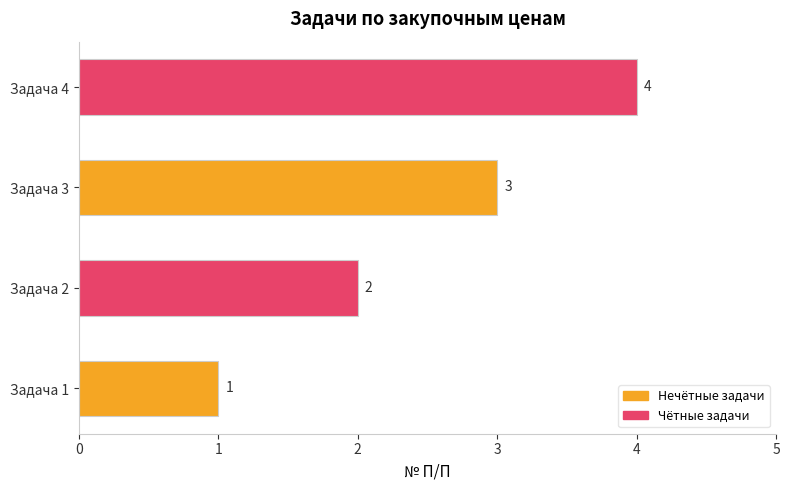

What is the difference between the values at Задача 1 and Задача 4?

3